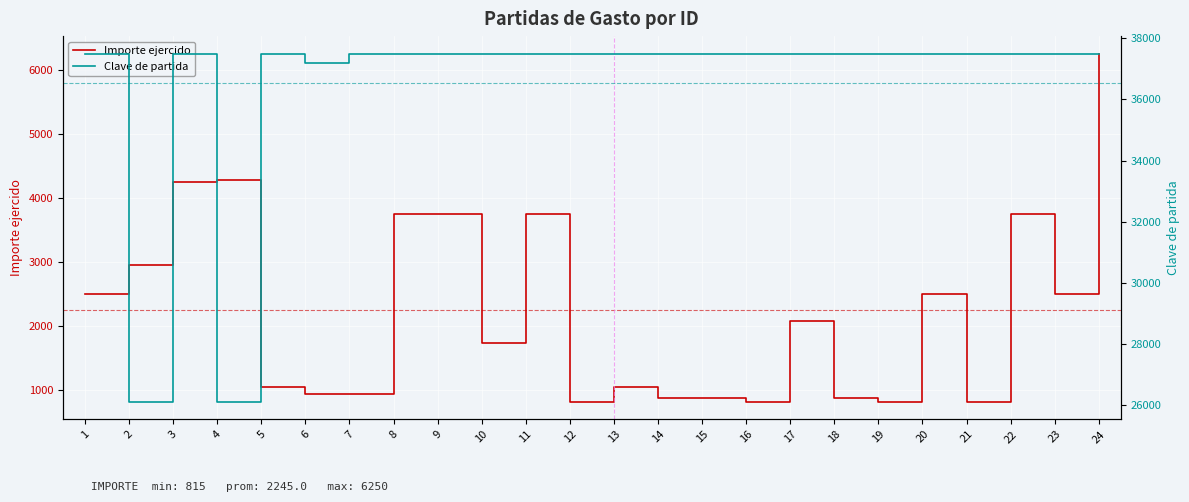

At which category is the sum across all series the highest?

24